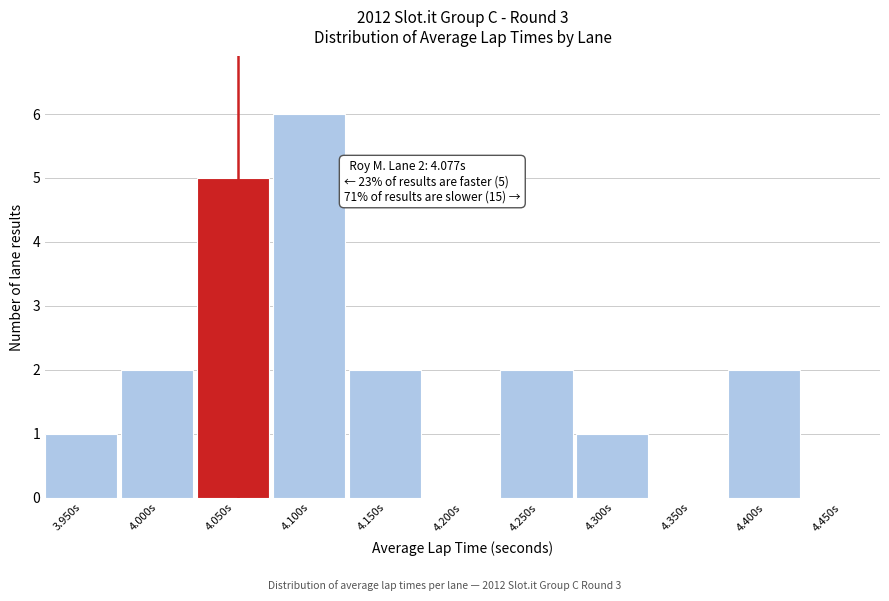

Reading left to right, extract all data points from this chart.

3.950s=1	4.000s=2	4.050s=5	4.100s=6	4.150s=2	4.200s=0	4.250s=2	4.300s=1	4.350s=0	4.400s=2	4.450s=0